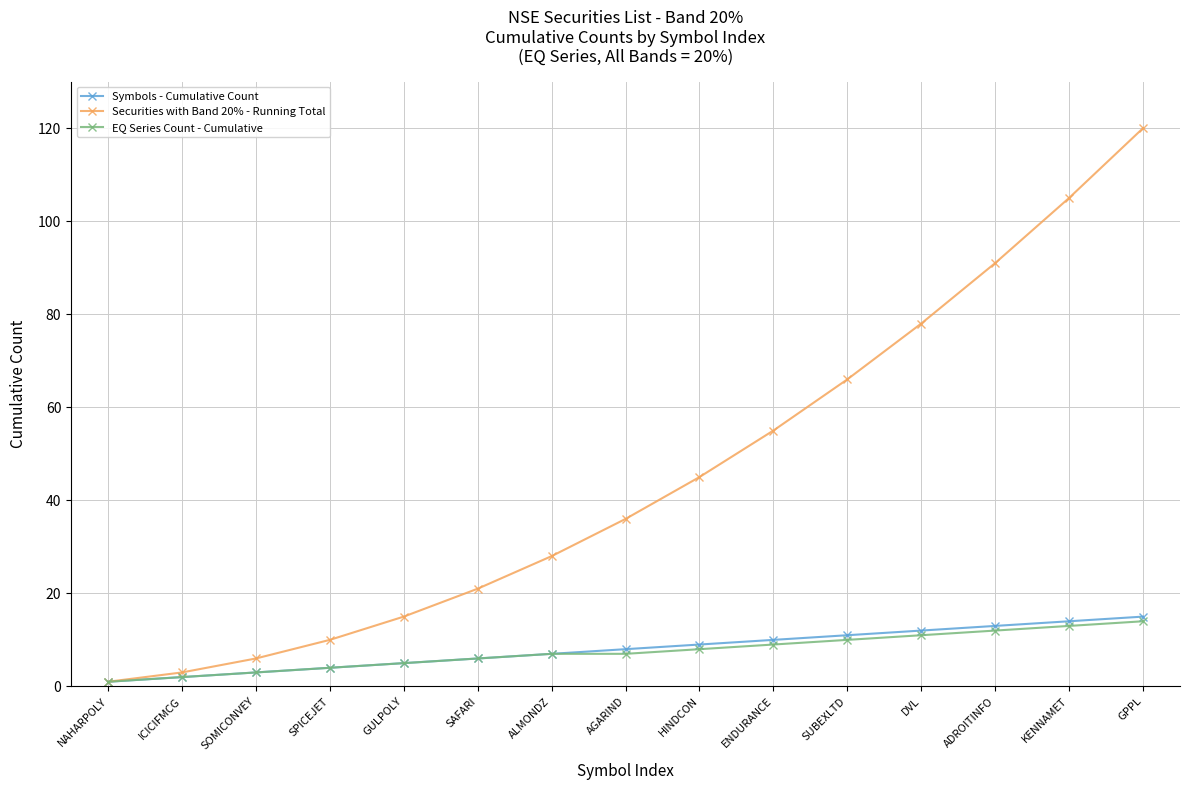

What value does the EQ Series Count - Cumulative series have at AGARIND?

7